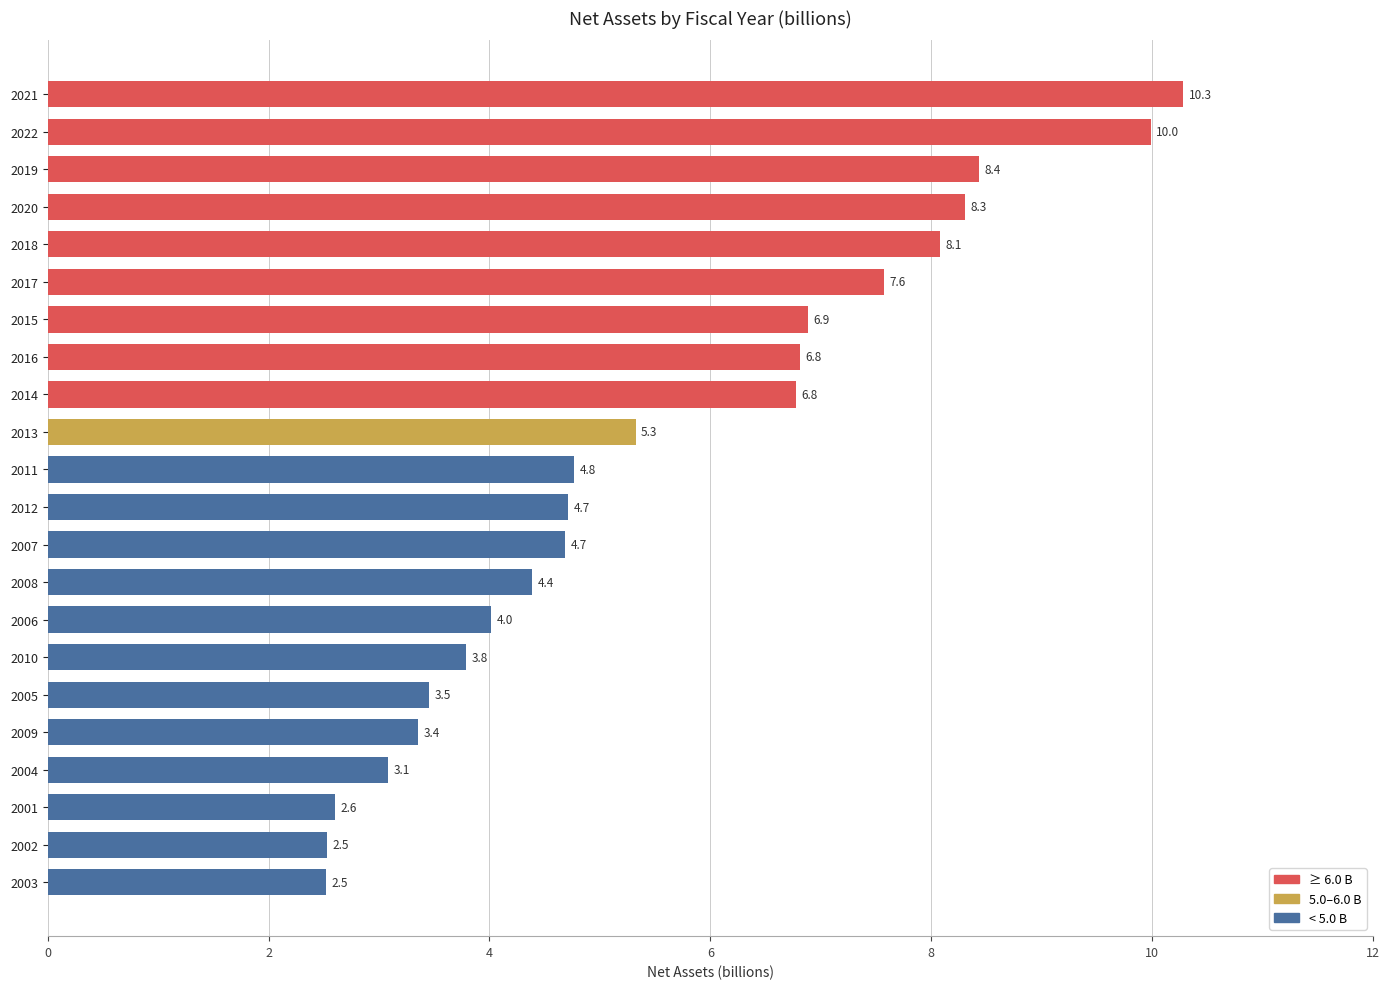

Reading top to bottom, transcribe all the data shown in this chart.

2021=10.3	2022=10.0	2019=8.4	2020=8.3	2018=8.1	2017=7.6	2015=6.9	2016=6.8	2014=6.8	2013=5.3	2011=4.8	2012=4.7	2007=4.7	2008=4.4	2006=4.0	2010=3.8	2005=3.5	2009=3.4	2004=3.1	2001=2.6	2002=2.5	2003=2.5